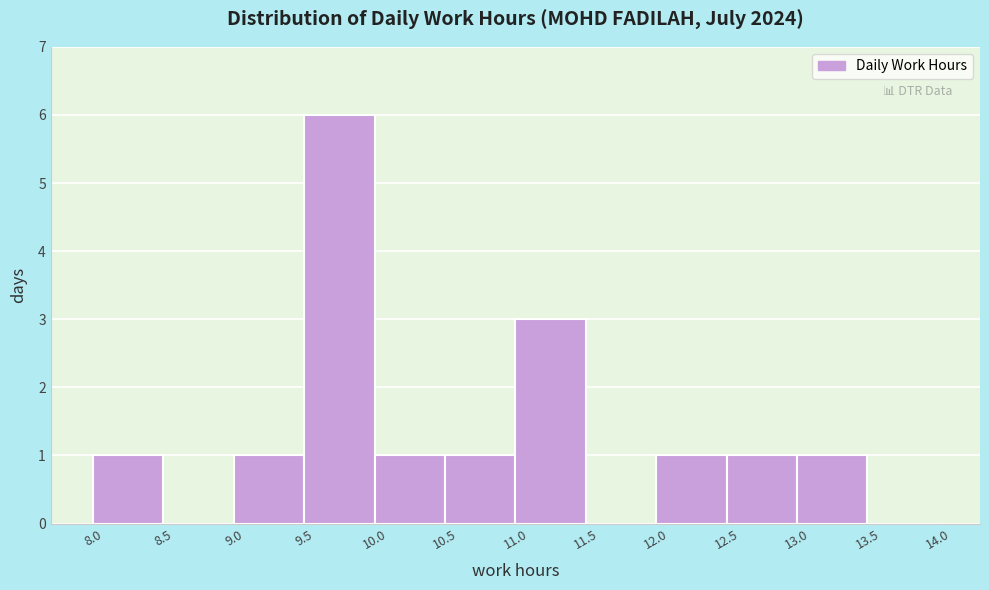

How tall is the bar that spans 12.5 to 13.0 on the x-axis? The values are not printed on the chart, so give them approximately, as read against the axis.

1